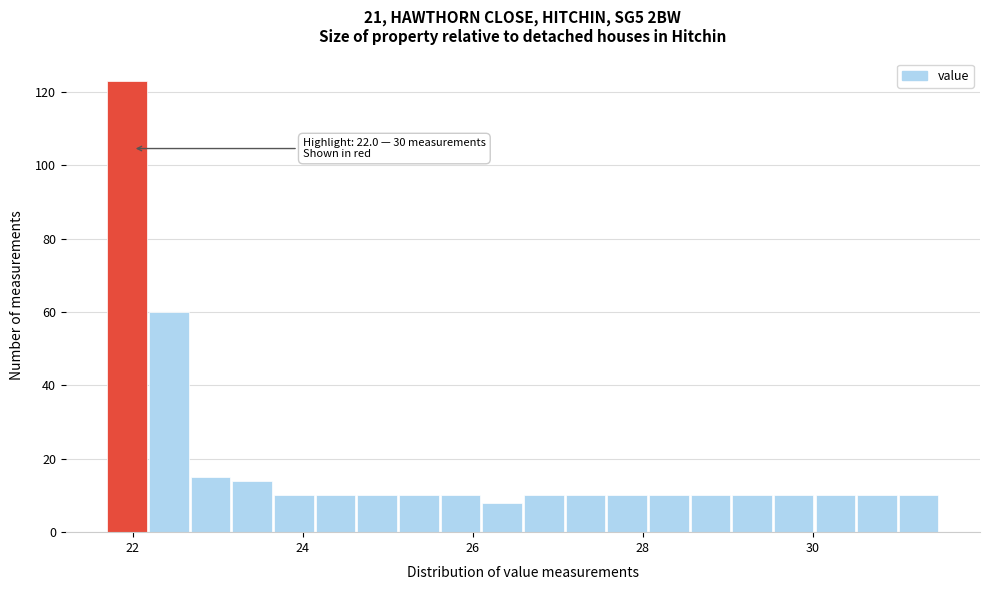

Around what value on the x-axis is the tallest bar? Give the approximate position of its centre, as read against the axis.

22.0